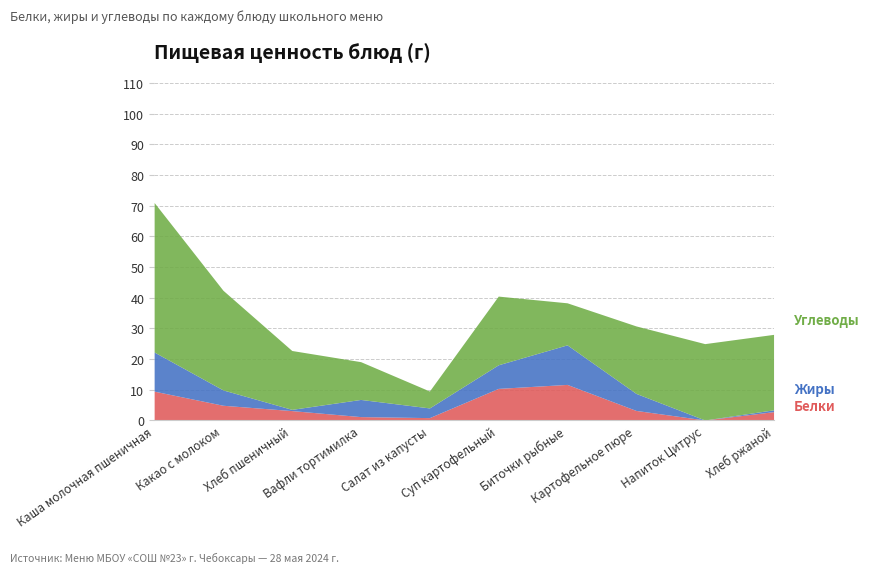

How many lines are shown in the chart?

3